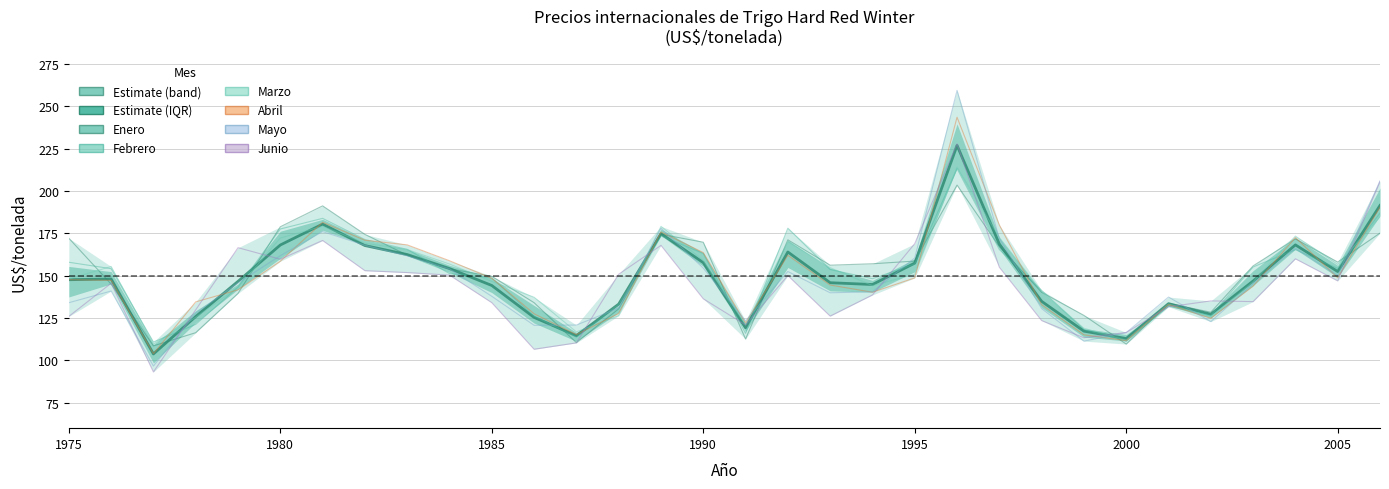

At which category does Febrero reach its first local peak?

1981